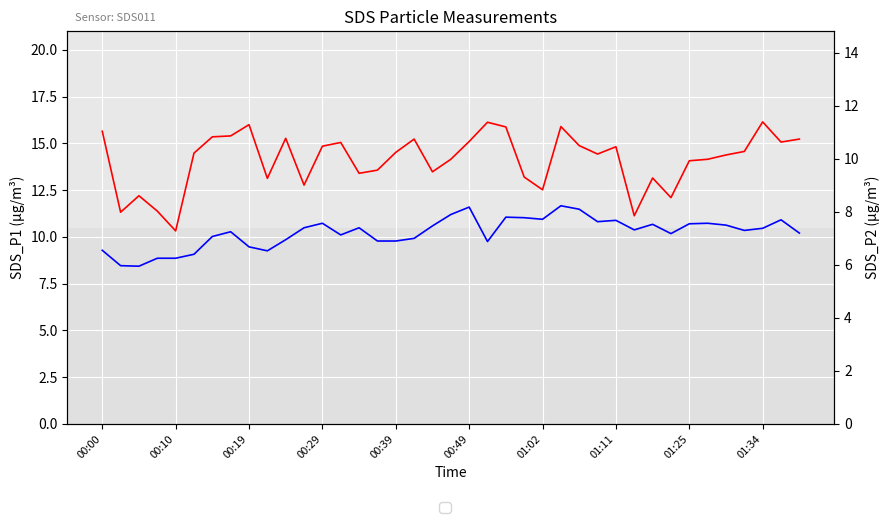

At how many categories does at least one series exceed 16?

2